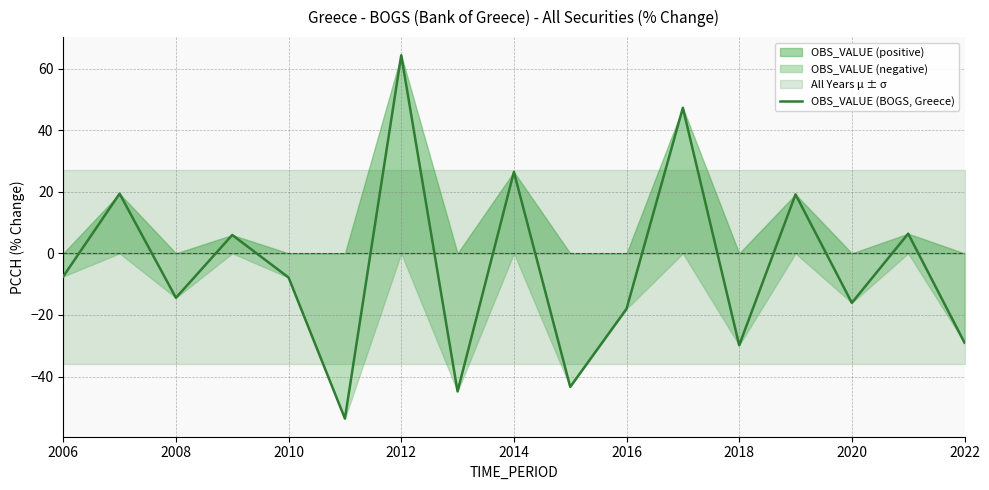

What is the maximum value for OBS_VALUE (BOGS, Greece)?

64.3